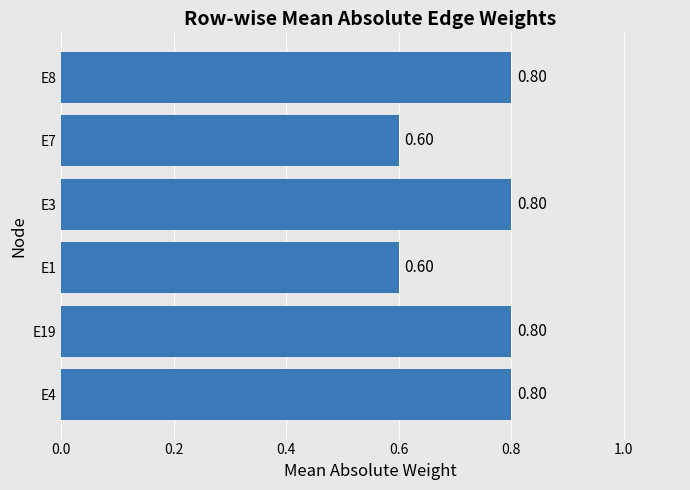

What is the average value?

0.7